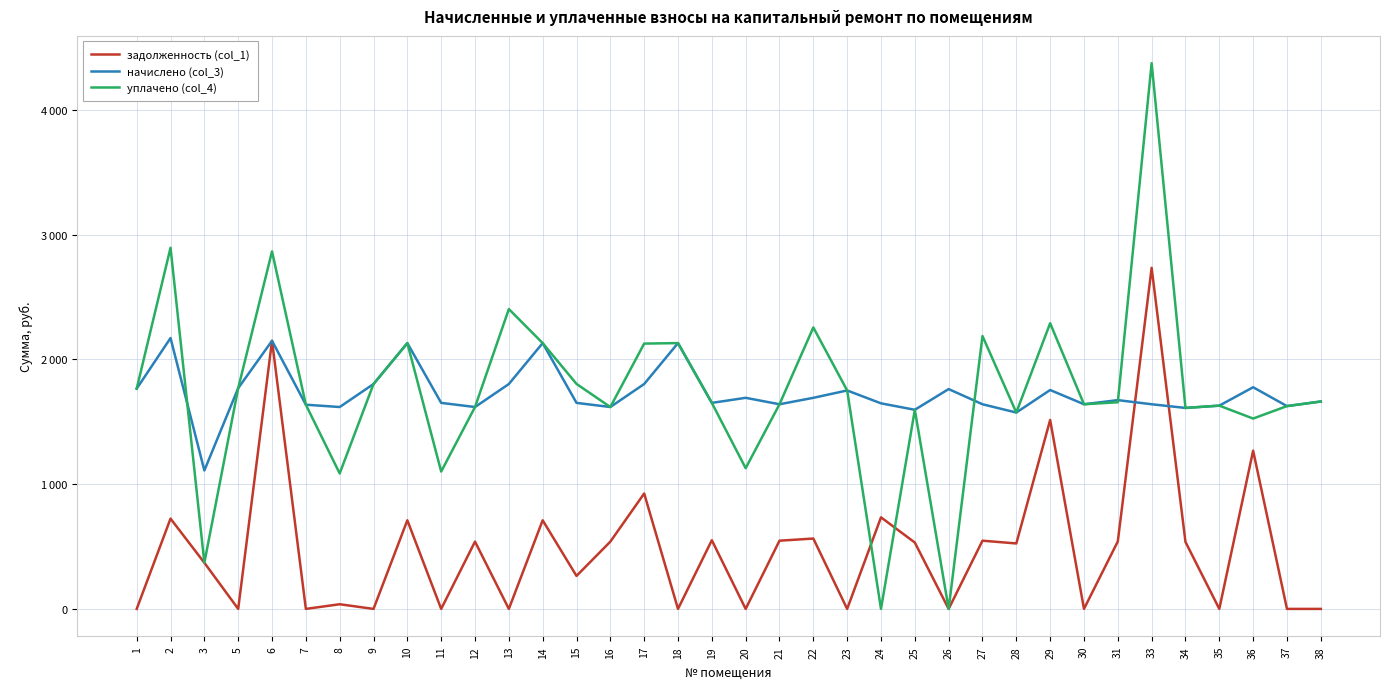

Where does the уплачено (col_4) series first go above 1656?

1